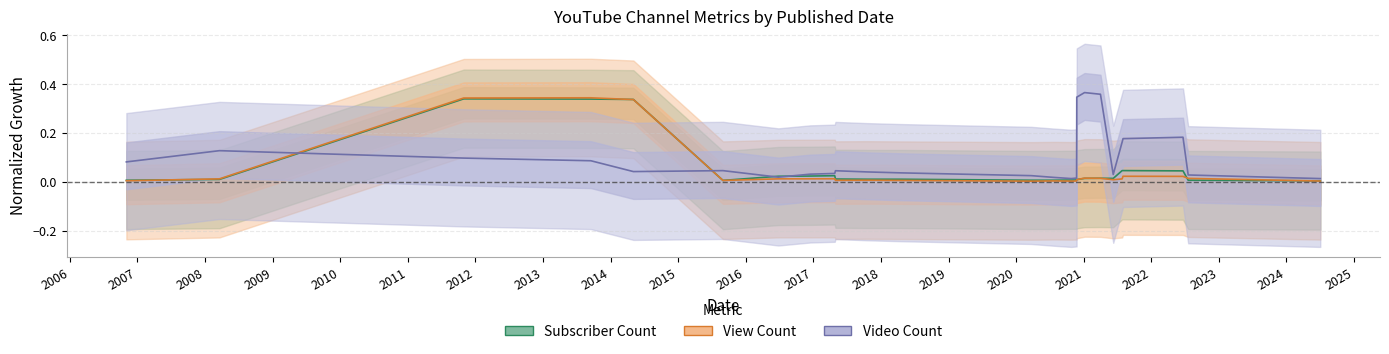

Which series has the largest total across all categories?

Video Count